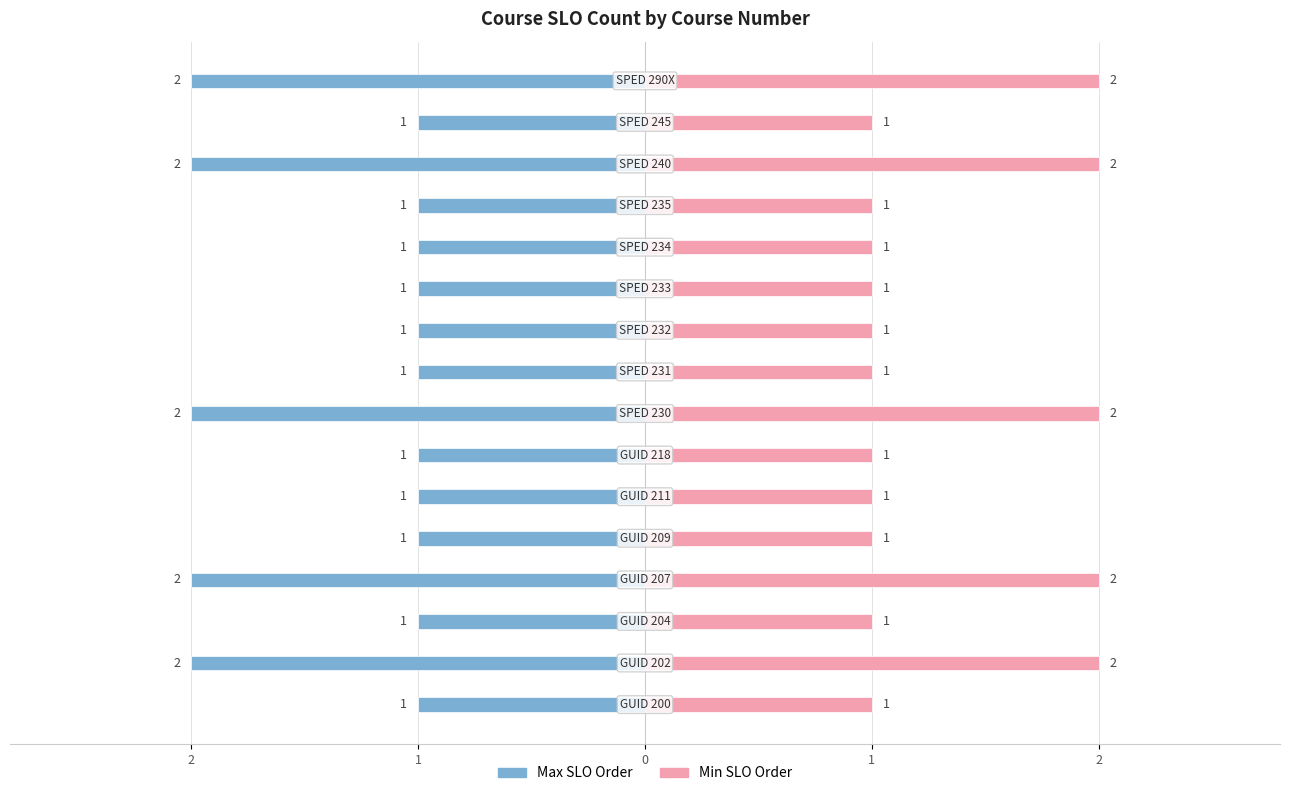

What is the difference between the maximum and minimum values in the Max SLO Order series?

1